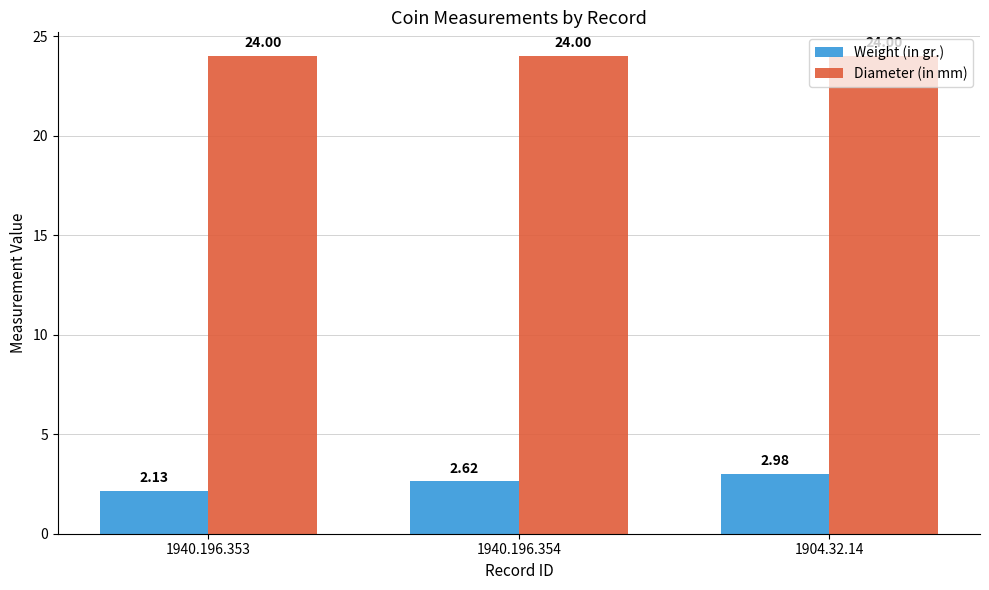

Which series has the widest spread of values?

Weight (in gr.)